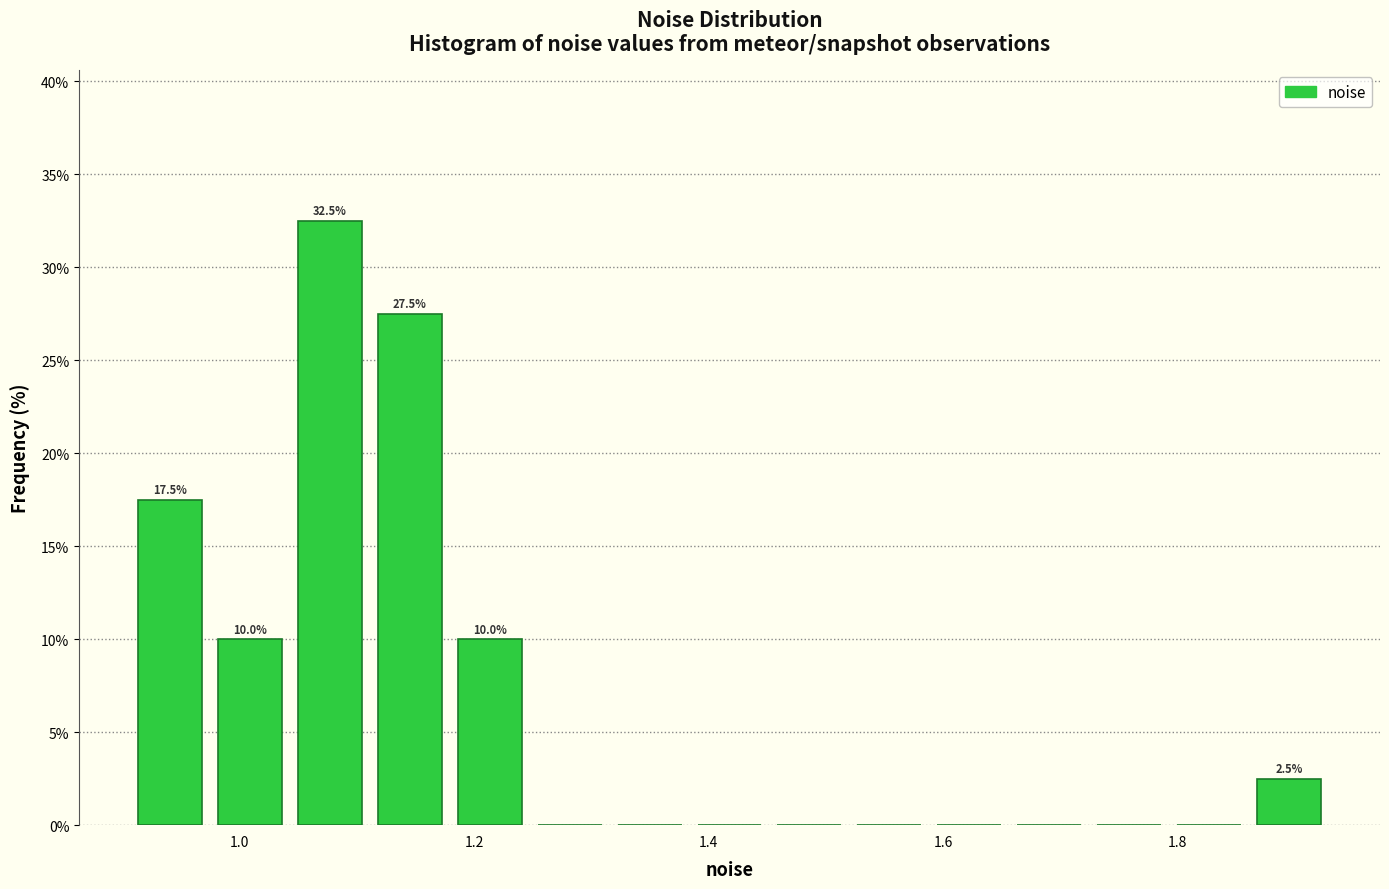

Around what value on the x-axis is the tallest bar? Give the approximate position of its centre, as read against the axis.

1.08